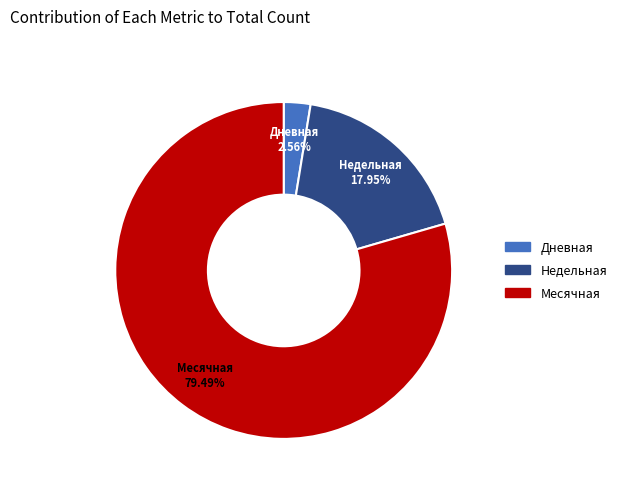

Does any single category account for the majority?

Yes